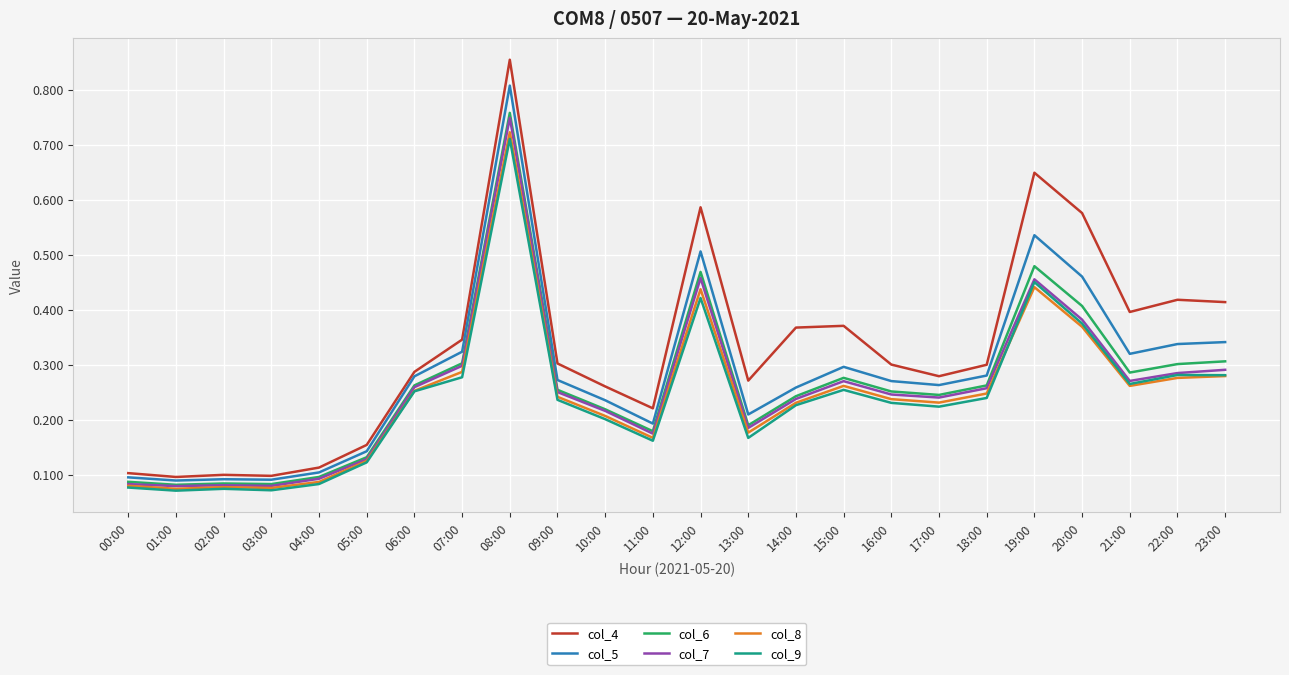

At how many categories does at least one series exceed 0?

24